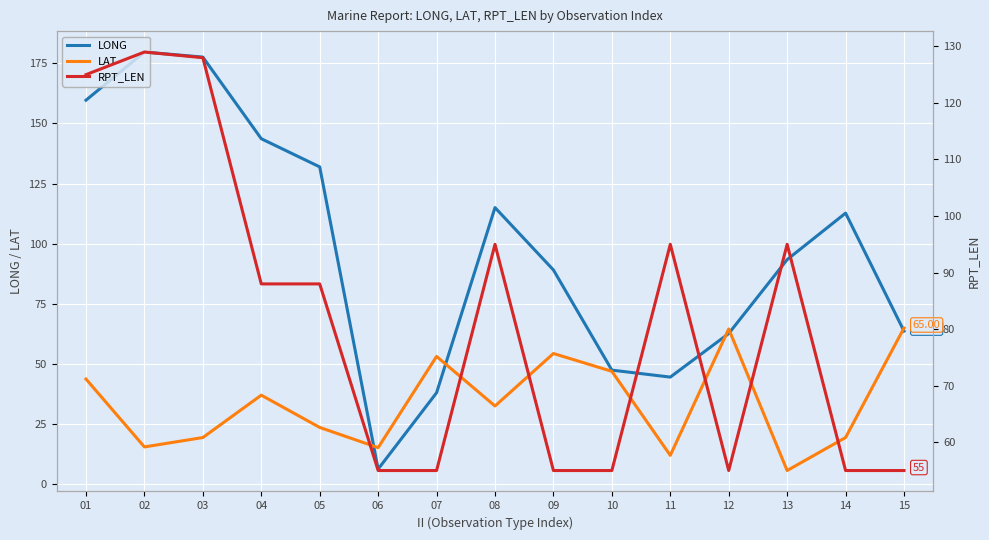

How many lines are shown in the chart?

3